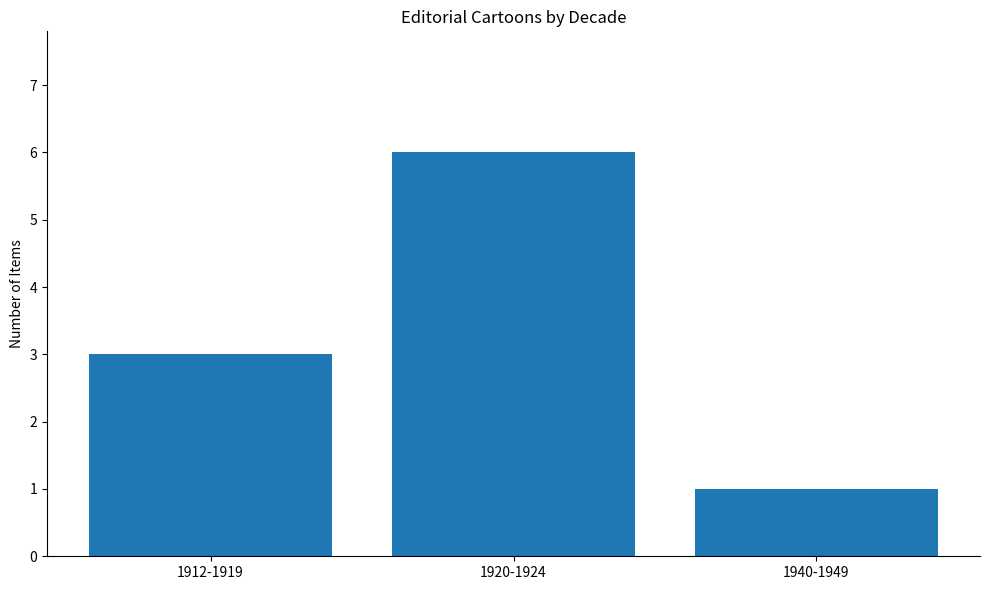

What is the difference between the maximum and second lowest values?

3